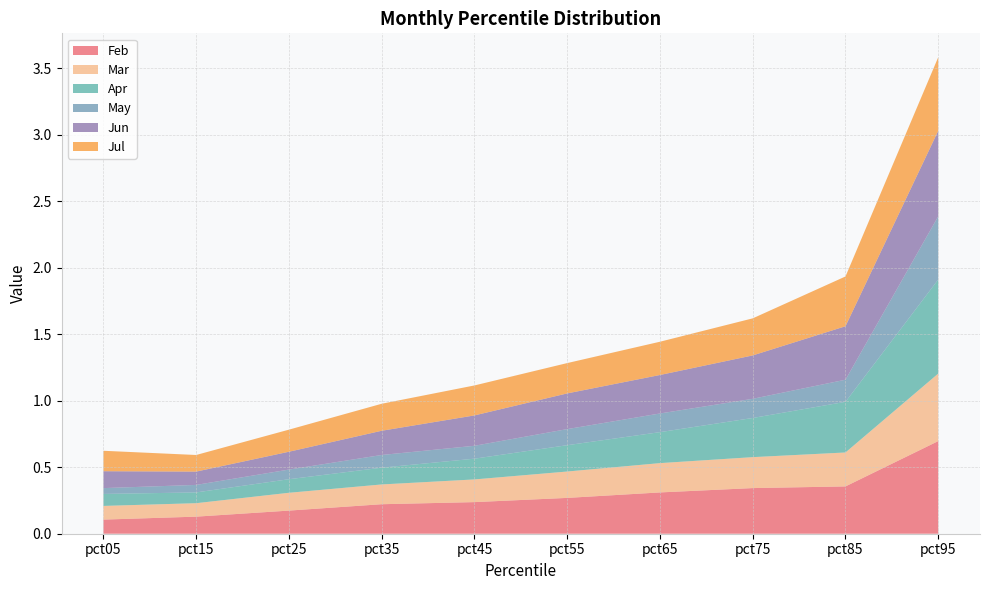

Reading left to right, list all the values displayed in this chart.

Feb: 0.1	0.1	0.2	0.2	0.2	0.3	0.3	0.3	0.4	0.7
Mar: 0.1	0.1	0.1	0.1	0.2	0.2	0.2	0.2	0.3	0.5
Apr: 0.1	0.1	0.1	0.1	0.2	0.2	0.2	0.3	0.4	0.7
May: 0.0	0.1	0.1	0.1	0.1	0.1	0.1	0.1	0.2	0.5
Jun: 0.1	0.1	0.1	0.2	0.2	0.3	0.3	0.3	0.4	0.6
Jul: 0.2	0.1	0.2	0.2	0.2	0.2	0.3	0.3	0.4	0.6